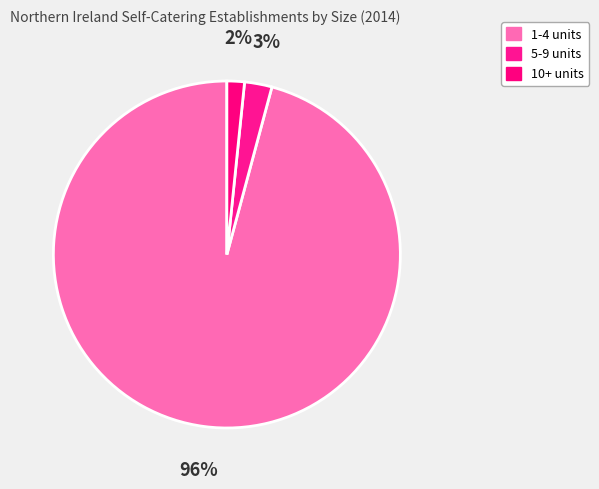

How many slices are in this pie chart?

3